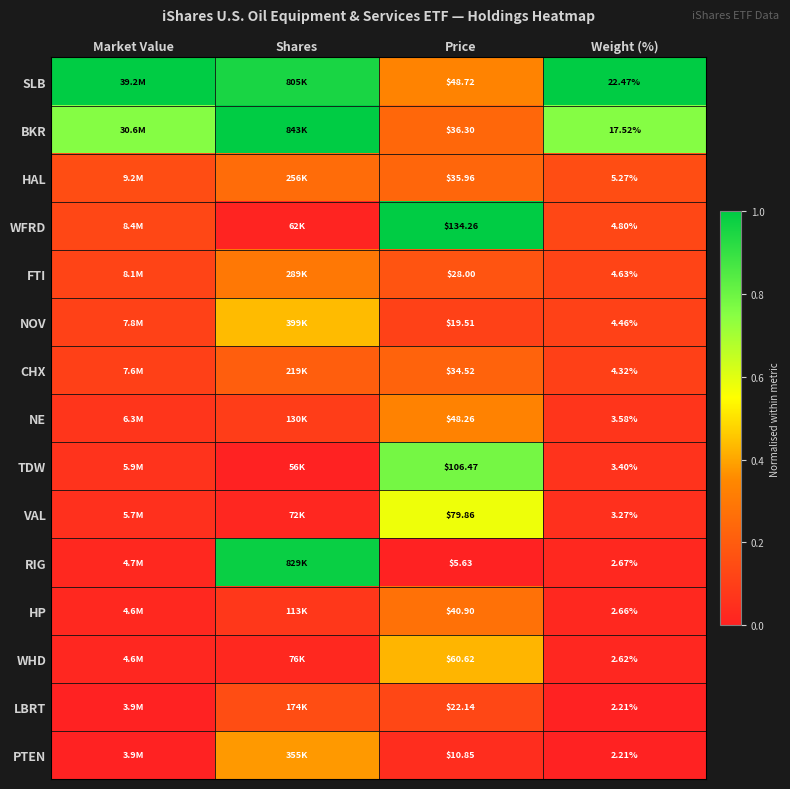

Is the value of RIG at Market Value greater than the value of SLB at Weight (%)?

No